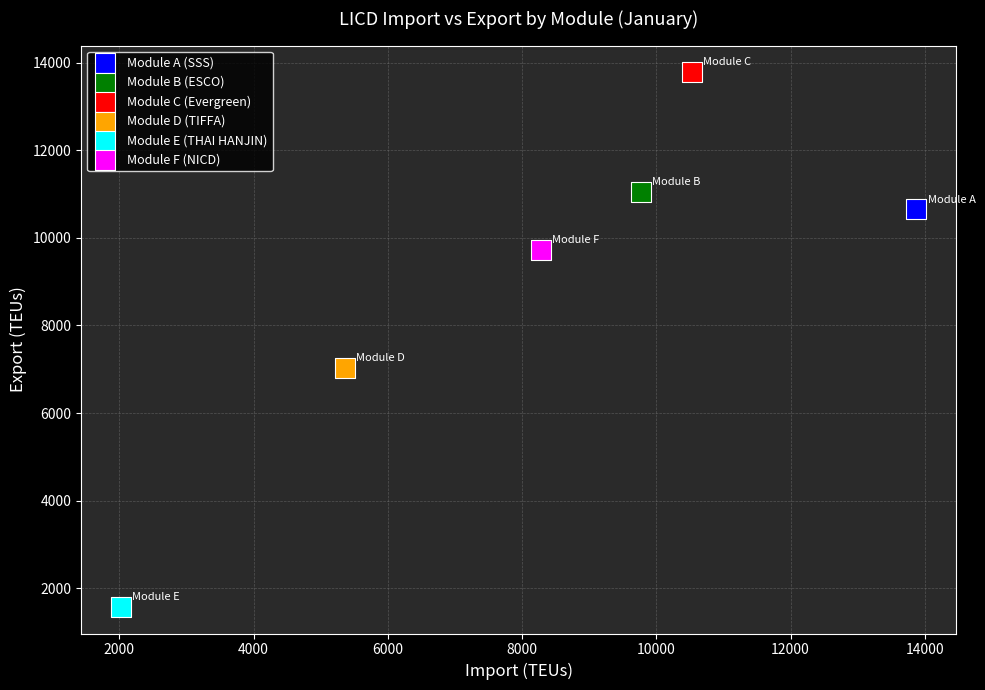

Which series contains the lowest Y value?

Module E (THAI HANJIN)